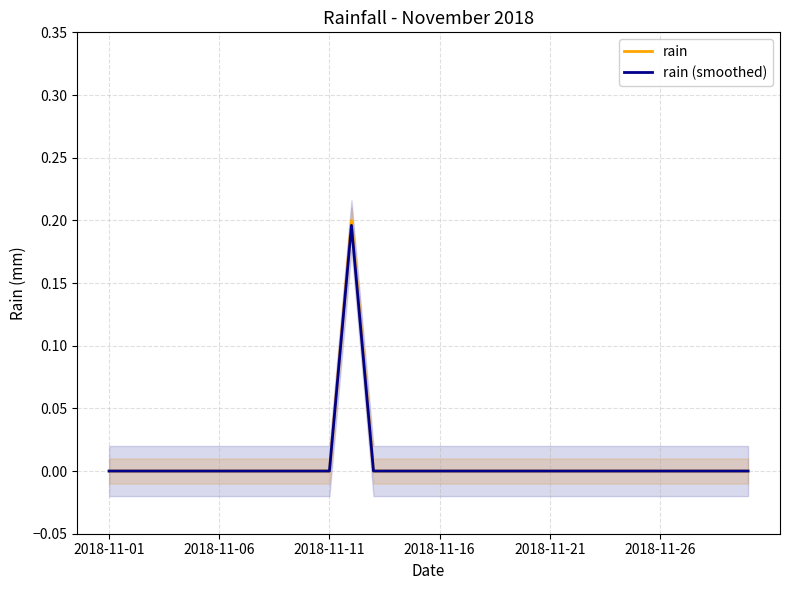

The value of rain at 2018-11-01 is -0.1. True or false?

False